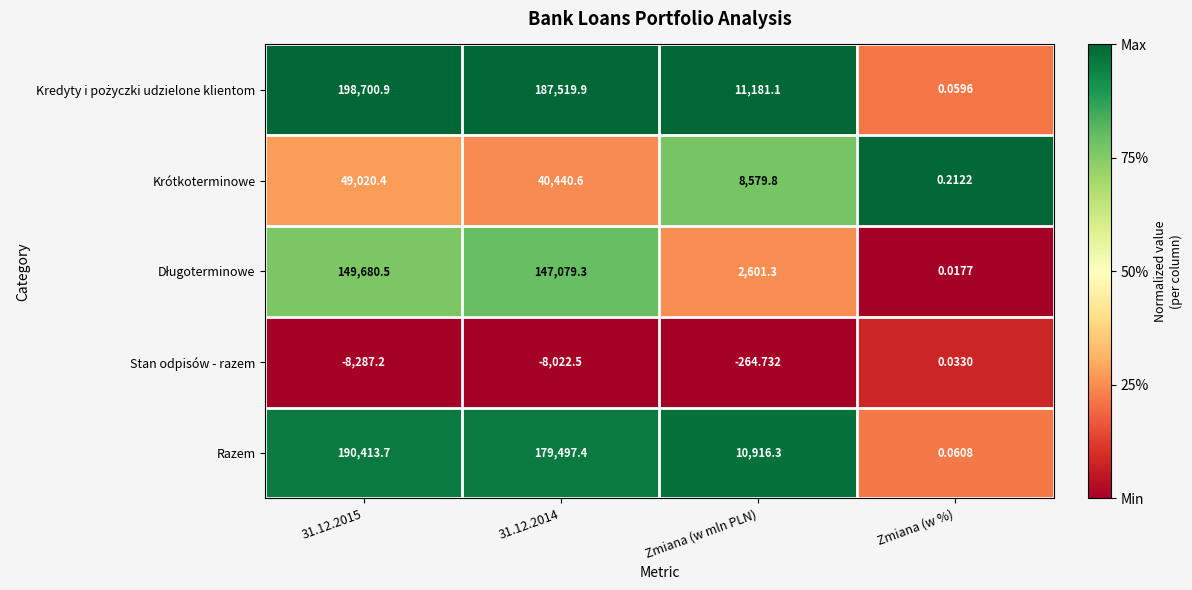

Where does the Stan odpisów - razem series first go above -264?

Zmiana (w %)